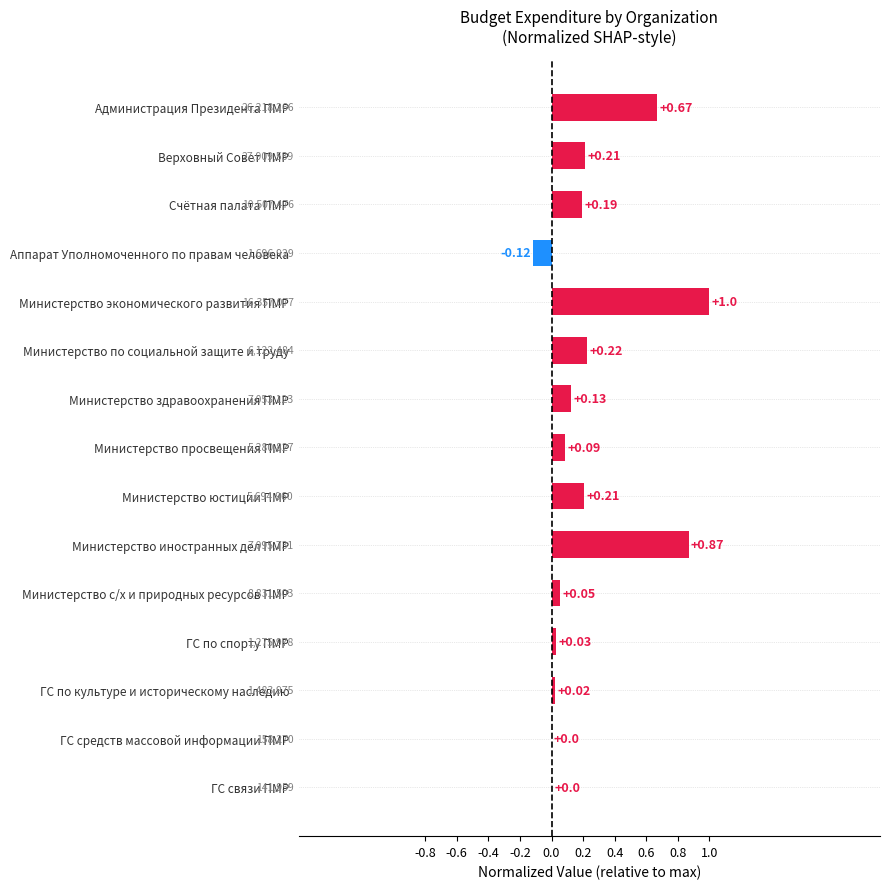

At which category does the chart reach its peak across all series?

Министерство экономического развития ПМР